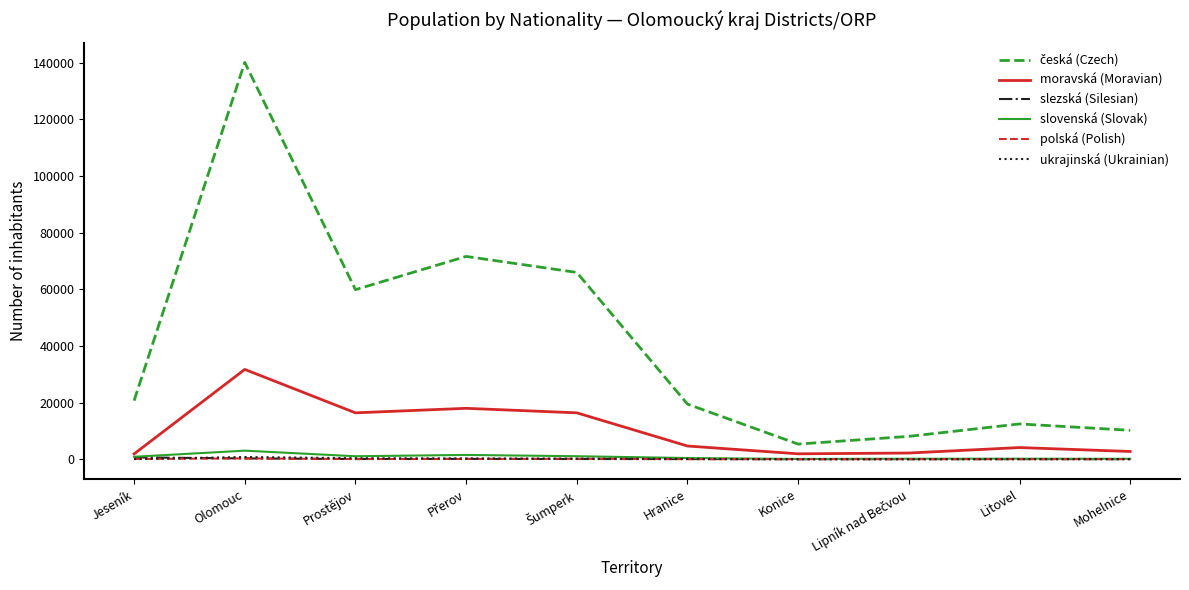

What is the highest value of the moravská (Moravian) series?

31687